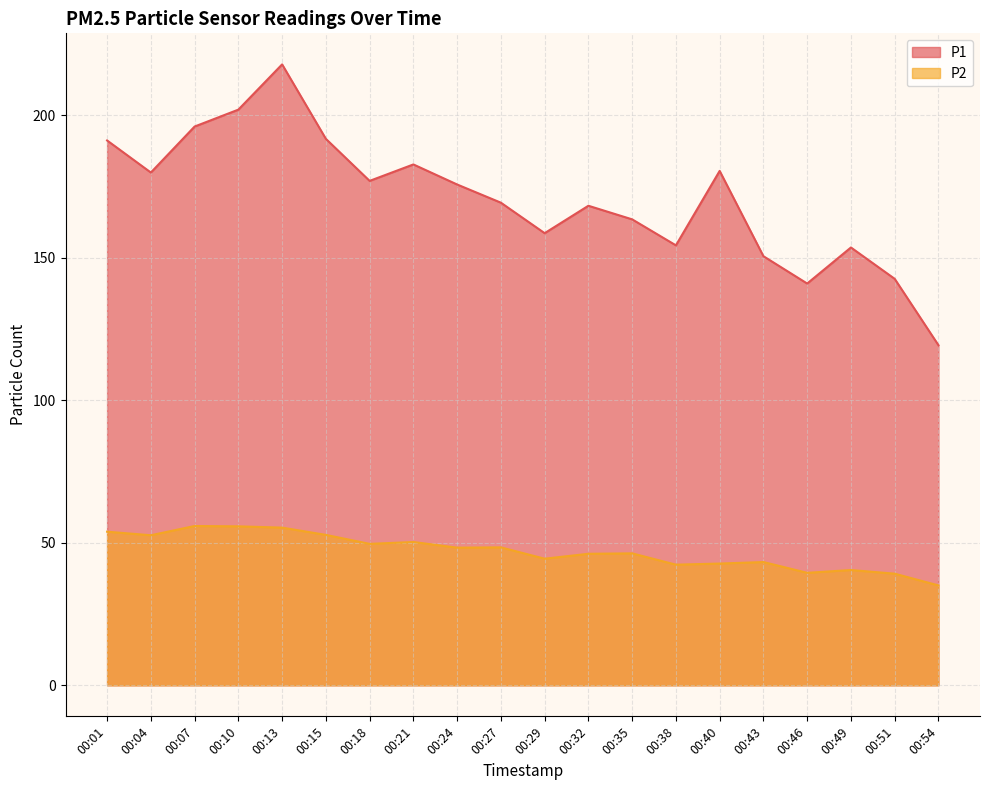

Between 00:15 and 00:46, which series saw the biggest shift?

P1